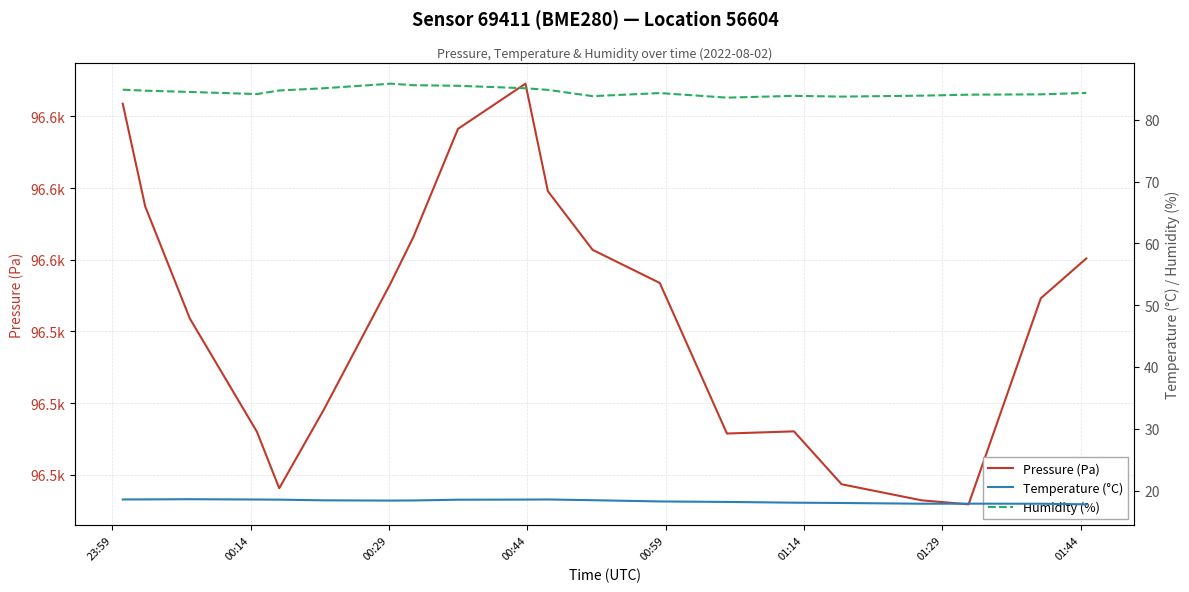

True or false: Humidity (%) and Pressure (Pa) intersect in this chart.

False